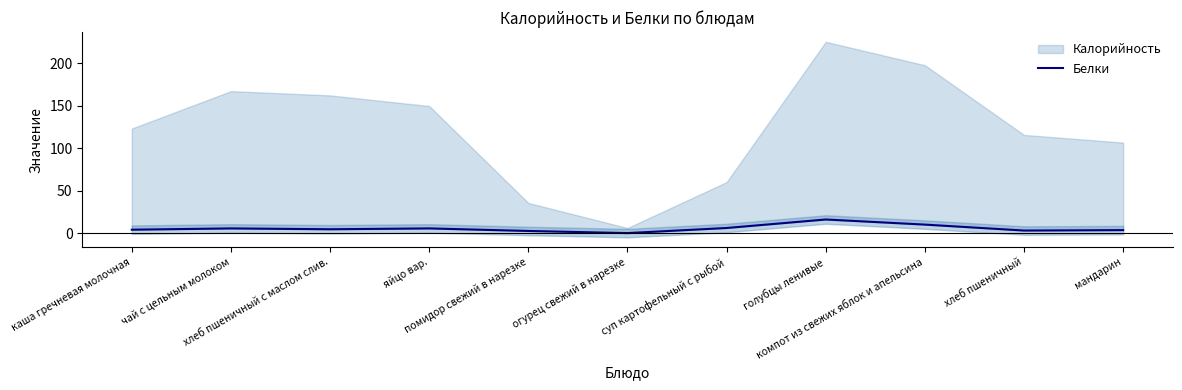

At which category does the chart reach its peak across all series?

голубцы ленивые